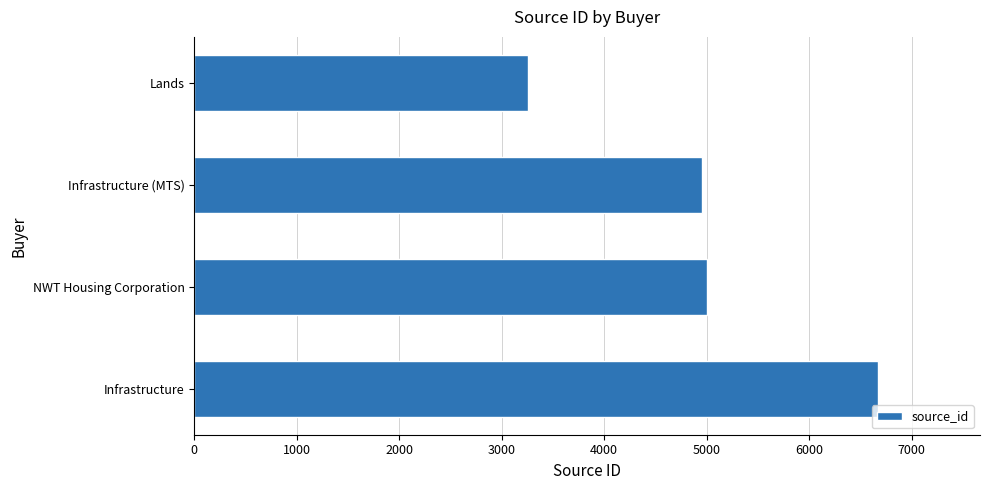

How many data points does each series have?

4